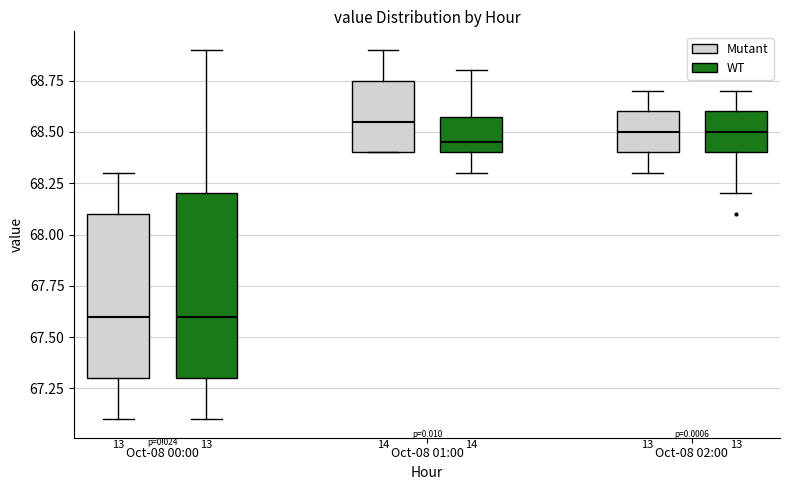

Reading left to right, read every box against the y-axis: the position of its median line, the range the box covers, and the ends of its whiskers. The values are not printed on the chart, so give them approximately, as read against the axis.

Oct-08 00:00 (Mutant): median 67.60, box 67.30 to 68.10, whiskers 67.10 to 68.30
Oct-08 00:00 (WT): median 67.60, box 67.30 to 68.20, whiskers 67.10 to 68.90
Oct-08 01:00 (Mutant): median 68.55, box 68.40 to 68.75, whiskers 68.40 to 68.90
Oct-08 01:00 (WT): median 68.45, box 68.40 to 68.60, whiskers 68.30 to 68.80
Oct-08 02:00 (Mutant): median 68.50, box 68.40 to 68.60, whiskers 68.30 to 68.70
Oct-08 02:00 (WT): median 68.50, box 68.40 to 68.60, whiskers 68.20 to 68.70